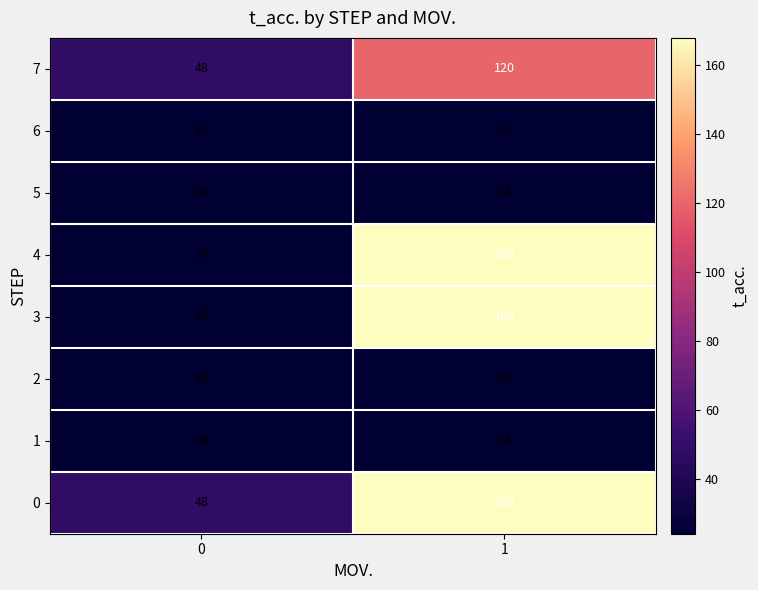

What is the smallest value displayed?

24